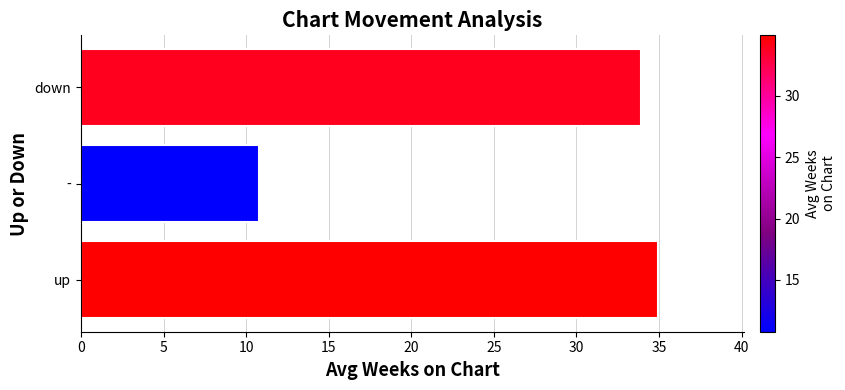

Reading left to right, extract all data points from this chart.

0=34.9	5=10.8	10=33.9